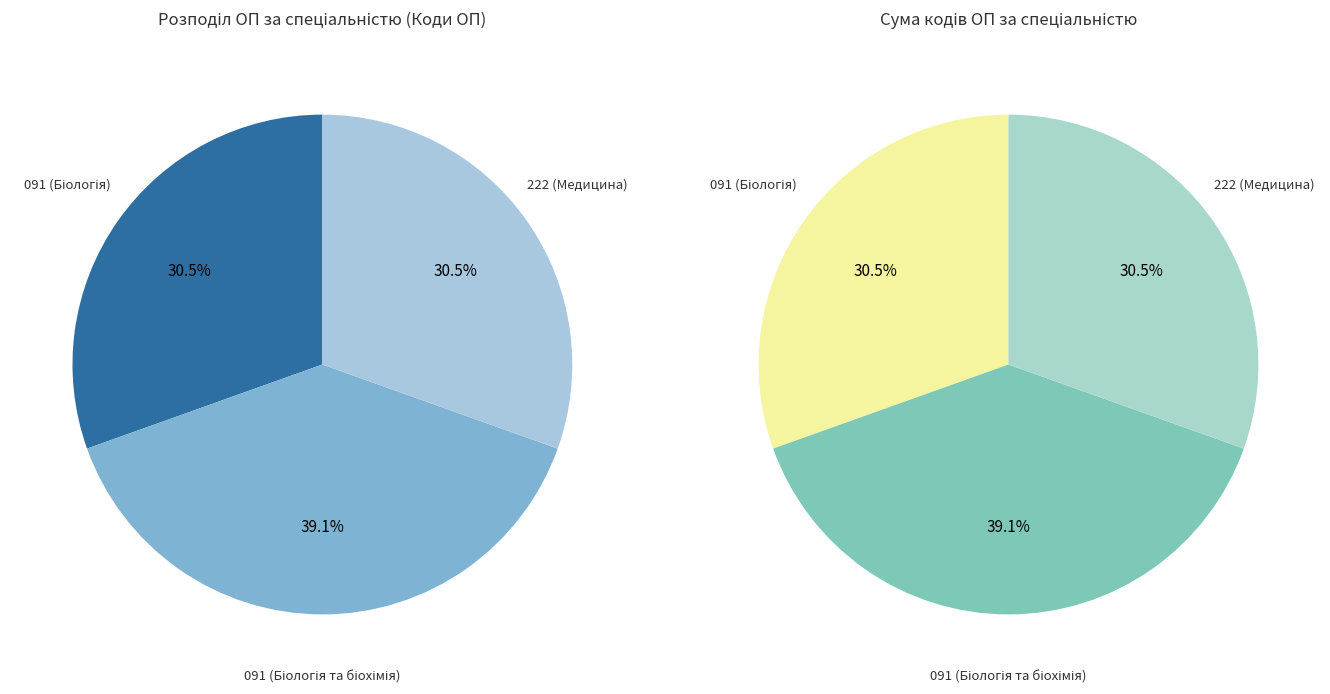

Does 222 (Медицина) represent more than half of the total?

No